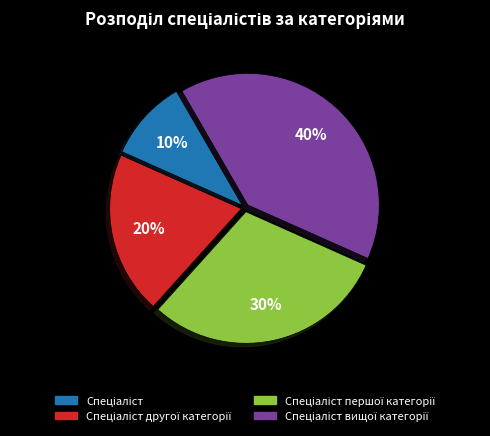

How many slices are in this pie chart?

4